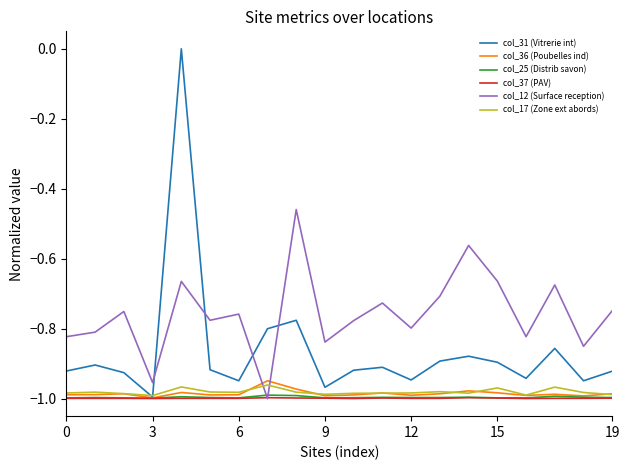

How many intersections are there between col_12 (Surface reception) and col_17 (Zone ext abords)?

2